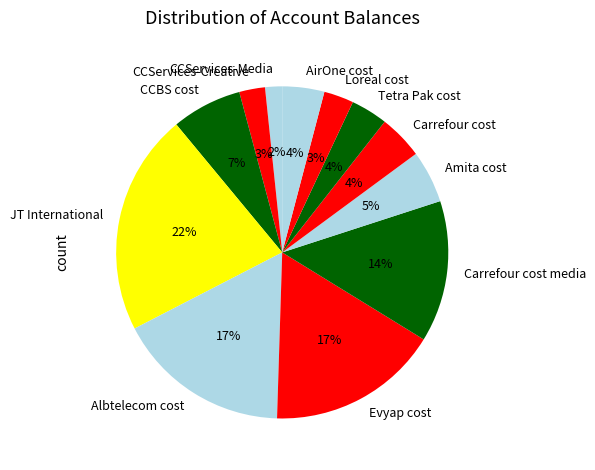

How many slices are in this pie chart?

12